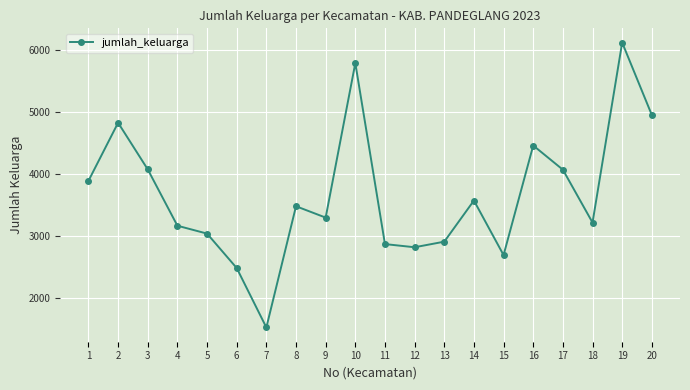

Approximately how many times larger is the value at 16 compared to 4?

1.4